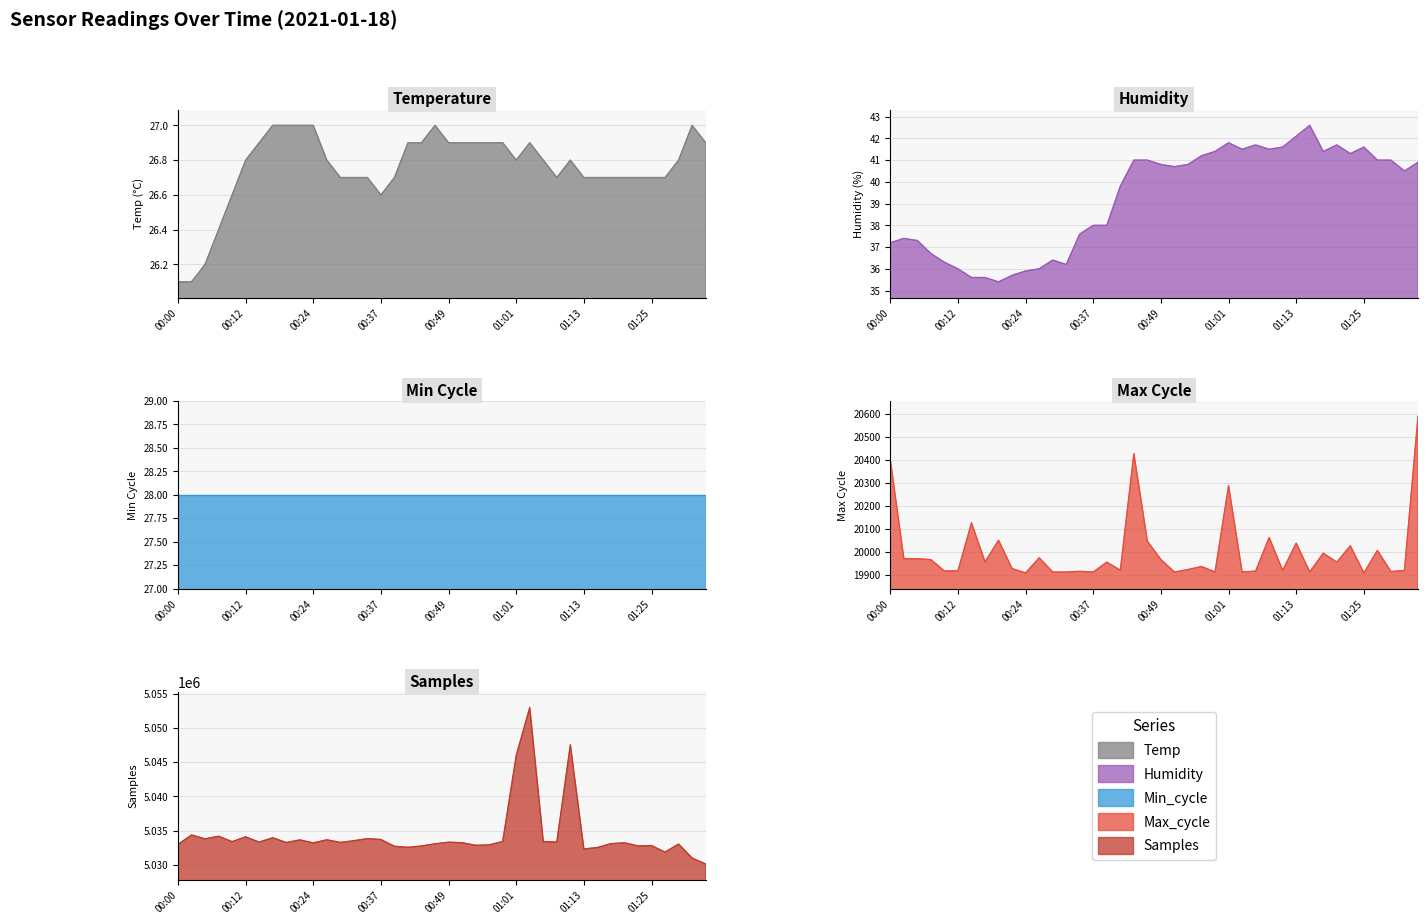

How many interior local peaks does the Max_cycle series have?

13